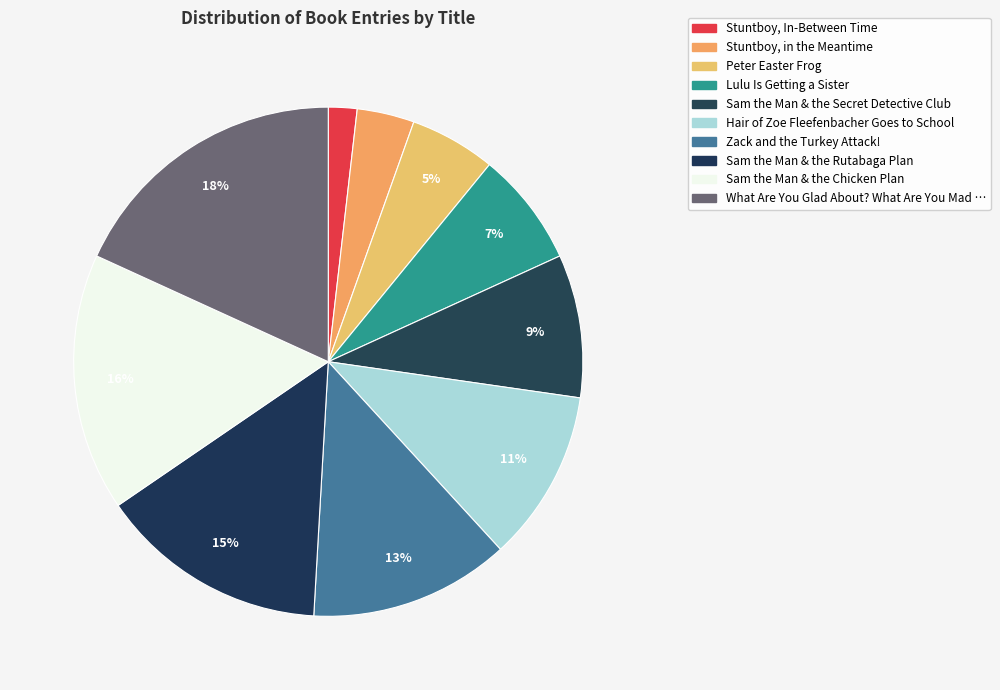

How many segments does this pie chart have?

10